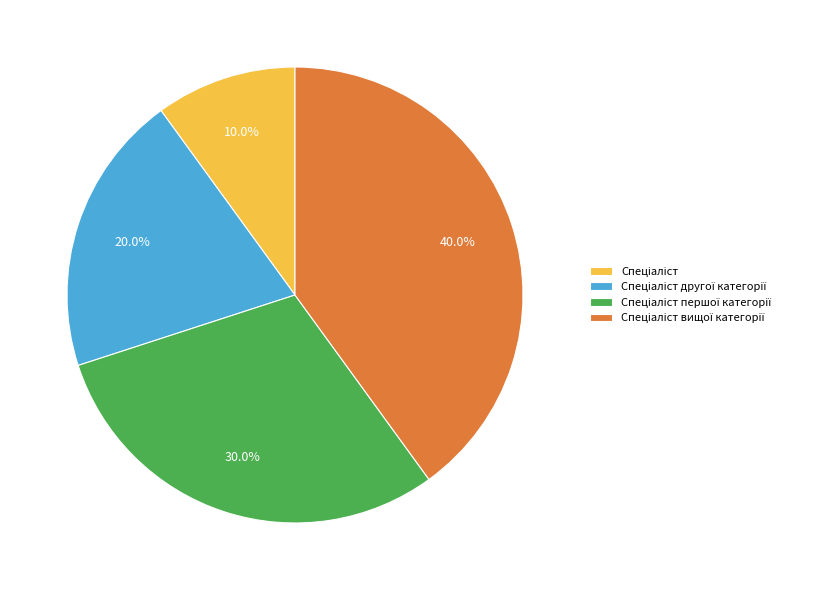

Rank the categories by value from lowest to highest.

Спеціаліст, Спеціаліст другої категорії, Спеціаліст першої категорії, Спеціаліст вищої категорії